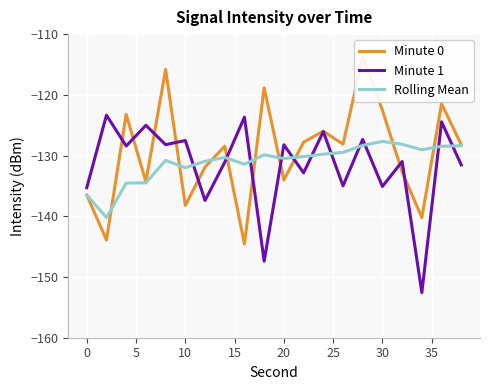

At which label is Rolling Mean closest to -133?

10